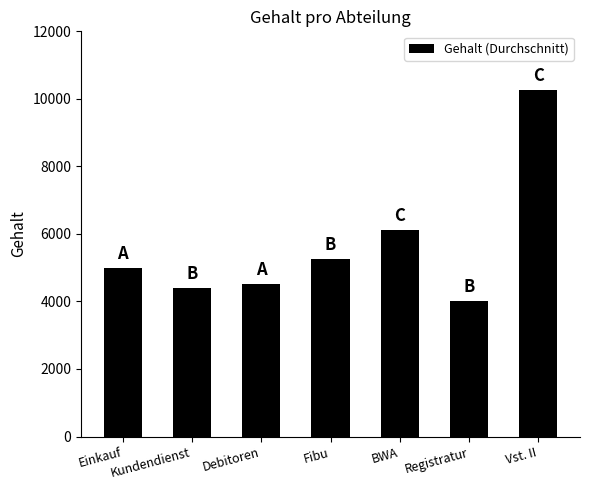

How many values are below 5003?

3